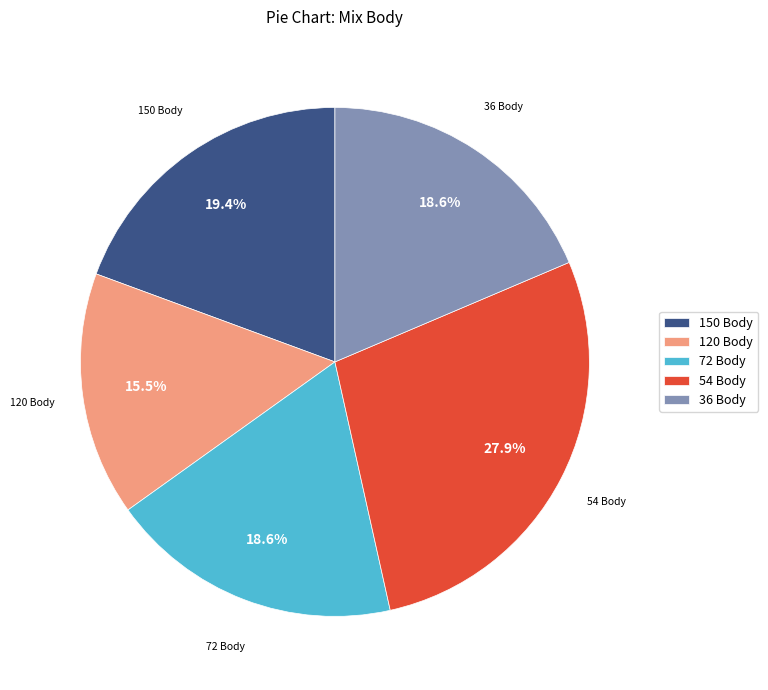

To the nearest percent, what is the difference between the largest and smallest slice percentages?

12%